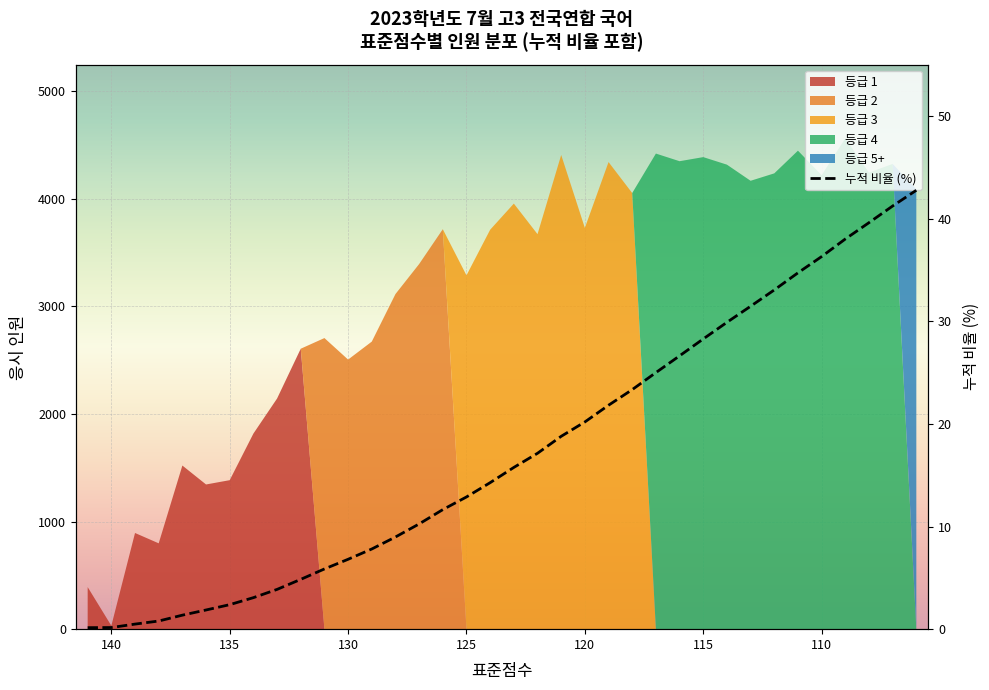

True or false: there are more than 2 points higher than both neighbors.

False